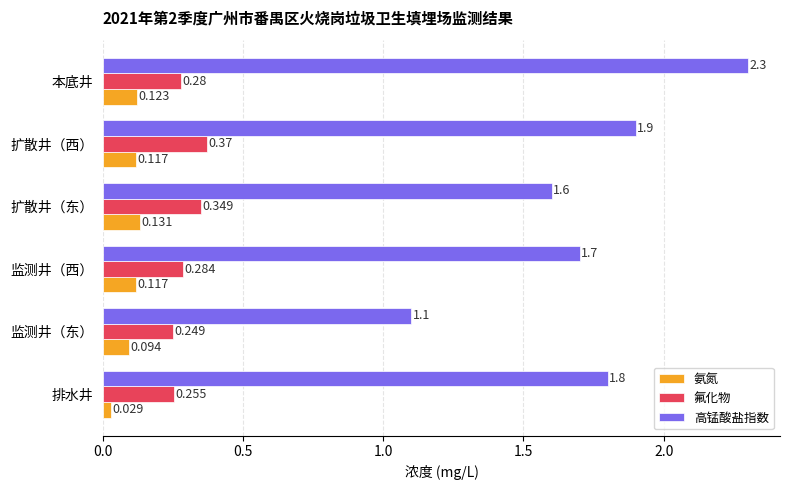

At which label is 氨氮 closest to 0?

排水井